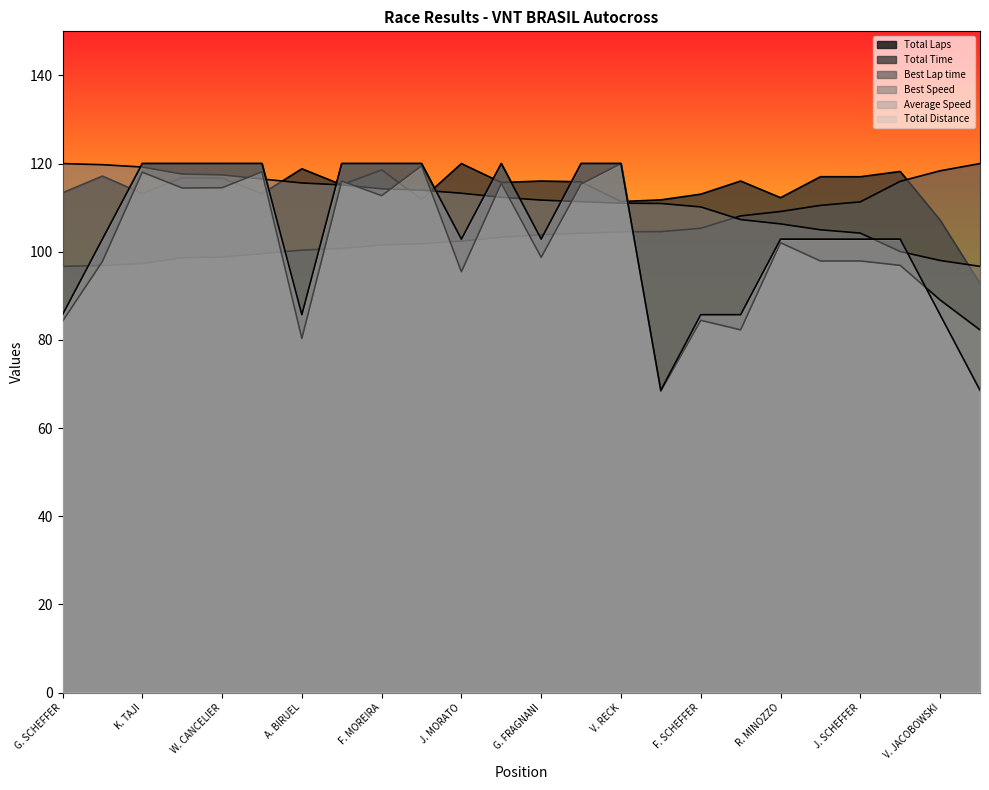

What is the value of the Average Speed point at the 10th from the left?

119.5